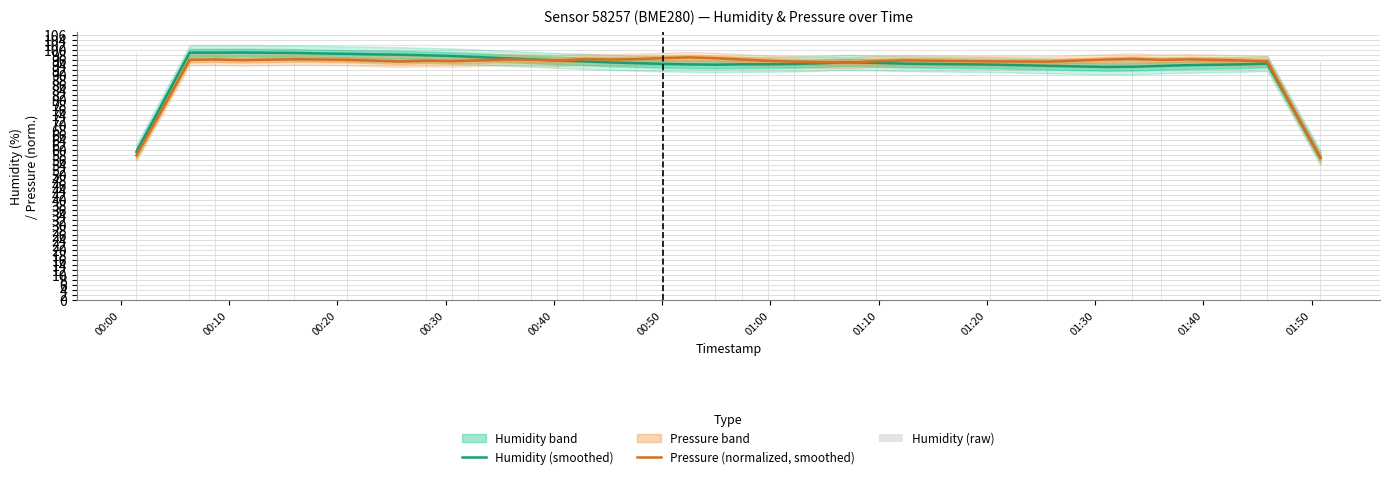

Which series has the widest spread of values?

Humidity (smoothed)